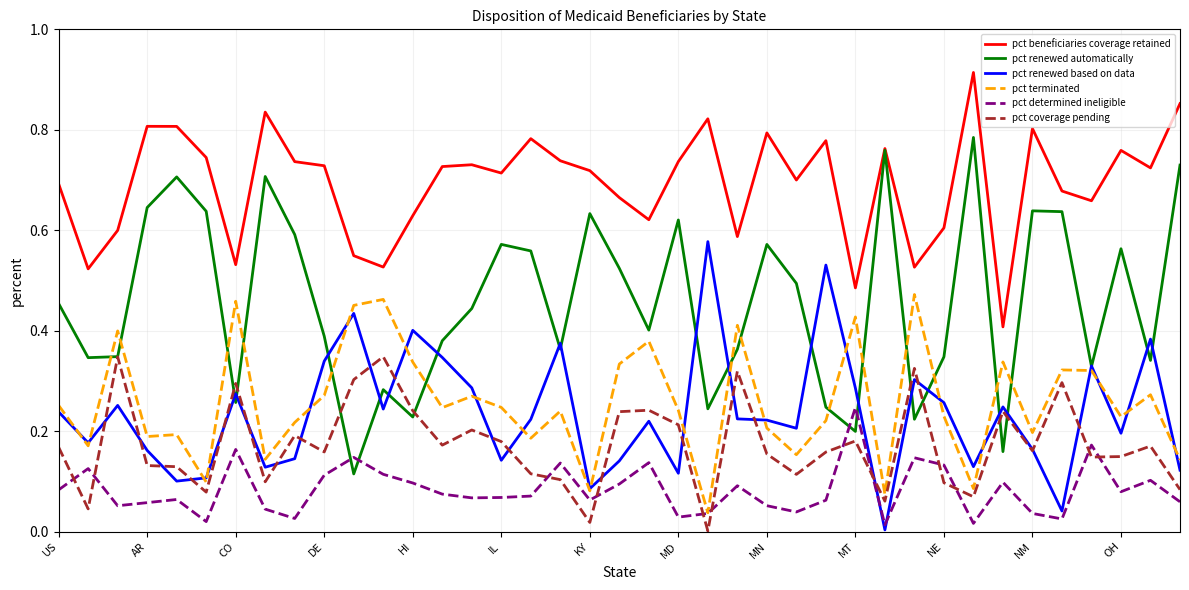

Which series has the largest range (max minus min)?

pct renewed automatically